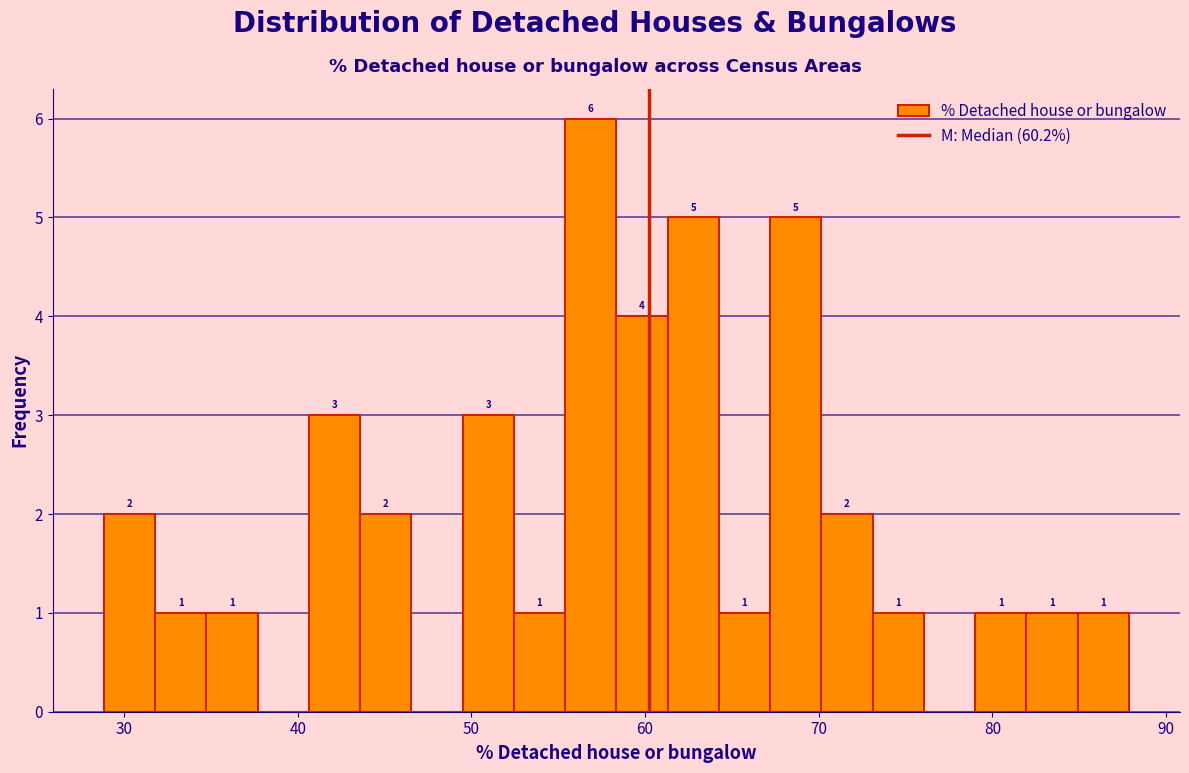

Read against the x-axis, roughly where is the centre of the tallest bar?

57